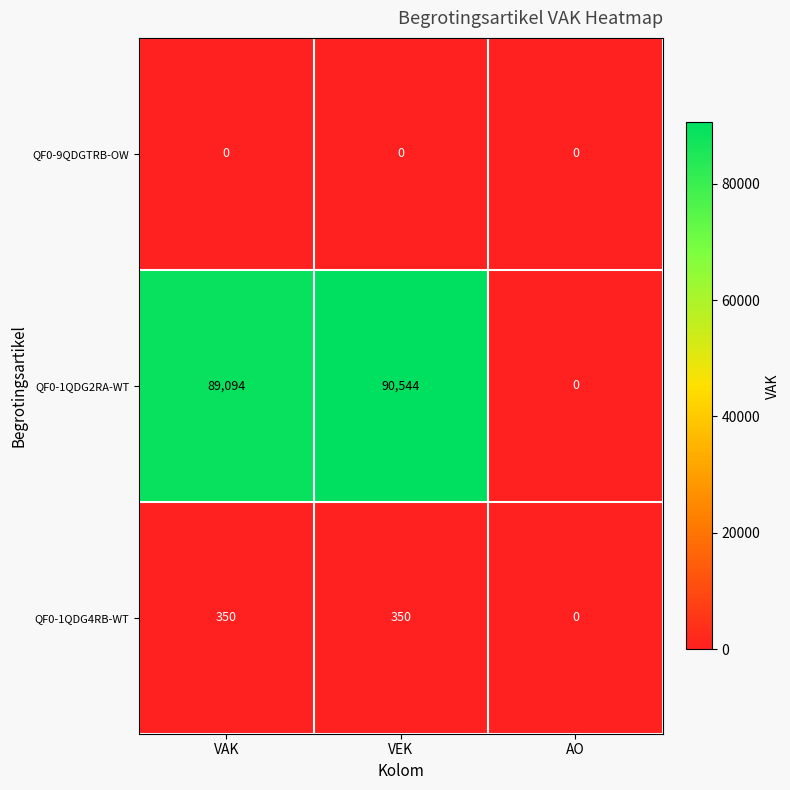

Which series has the widest spread of values?

QF0-1QDG2RA-WT